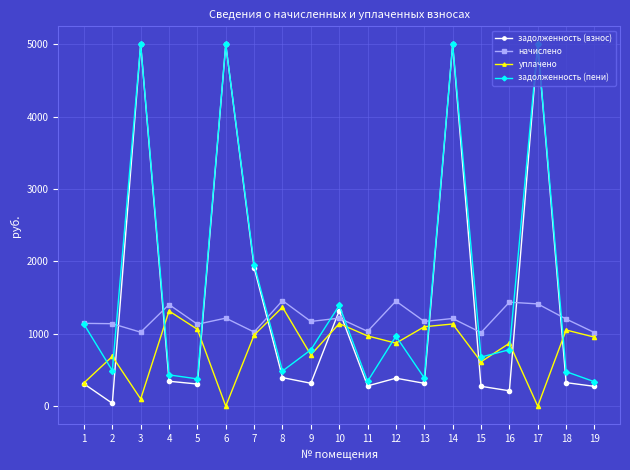

What is the difference between the задолженность (взнос) values at 1 and 8?

85.6